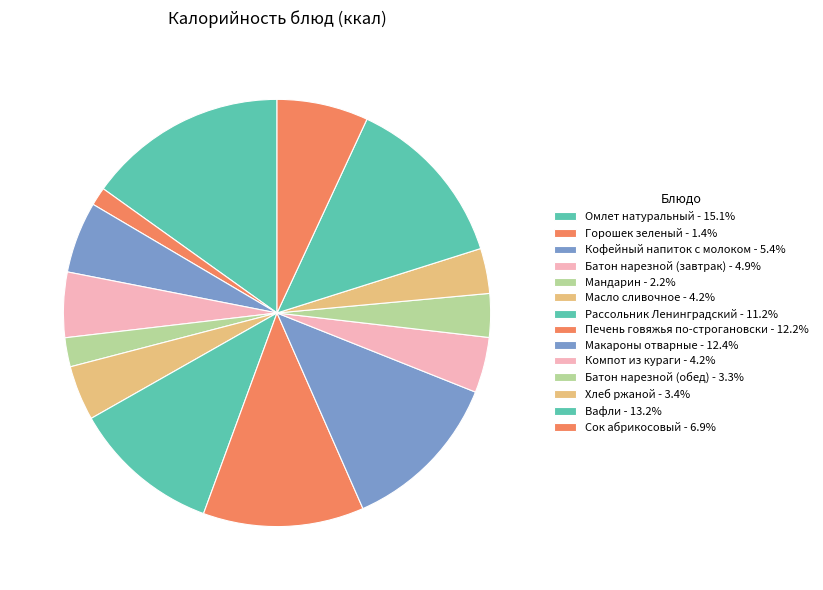

True or false: Батон нарезной (завтрак) accounts for 5% of the total.

True